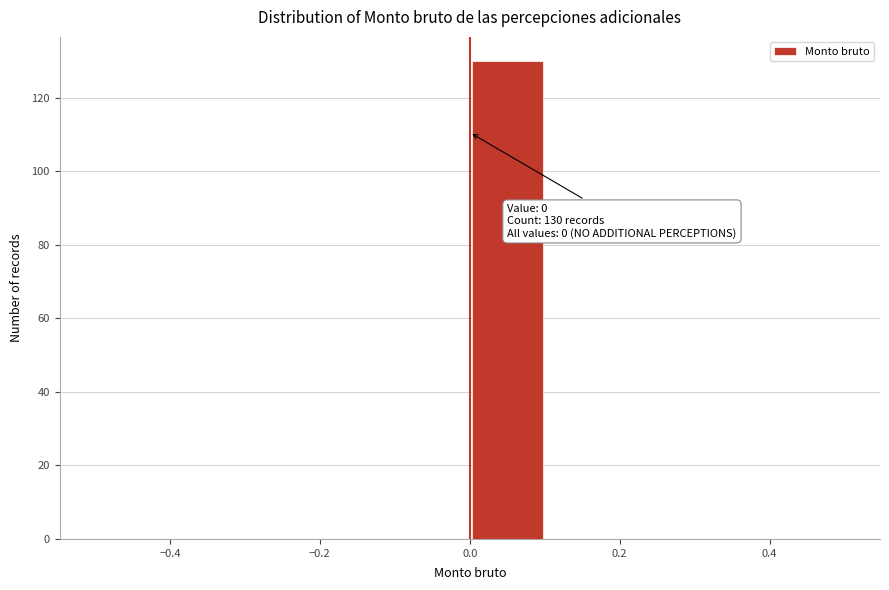

Over which range of the x-axis is the bar tallest?

0.0 to 0.1